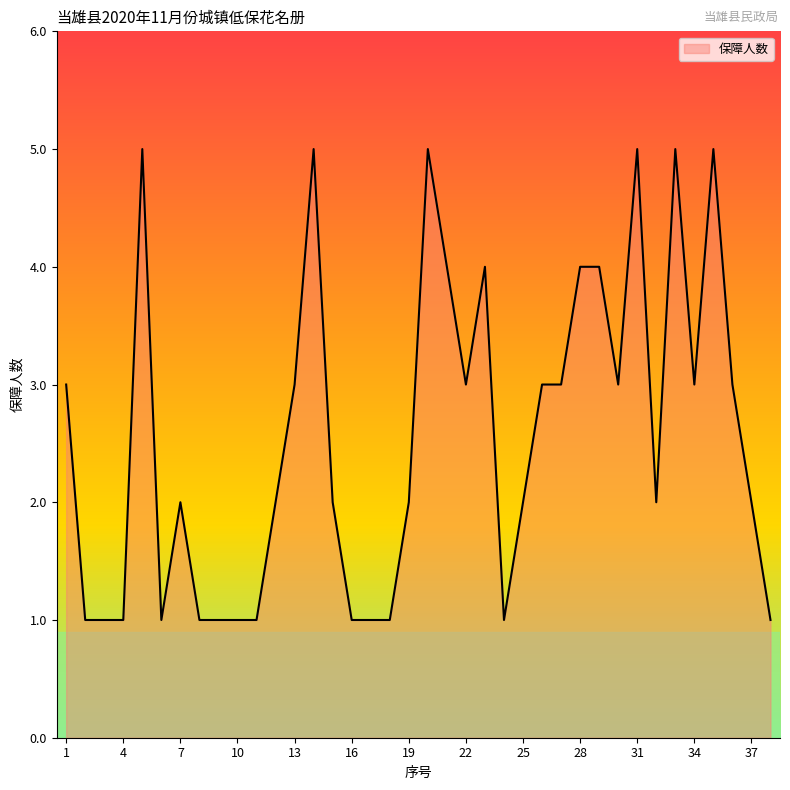

What is the difference between the maximum and minimum values?

4